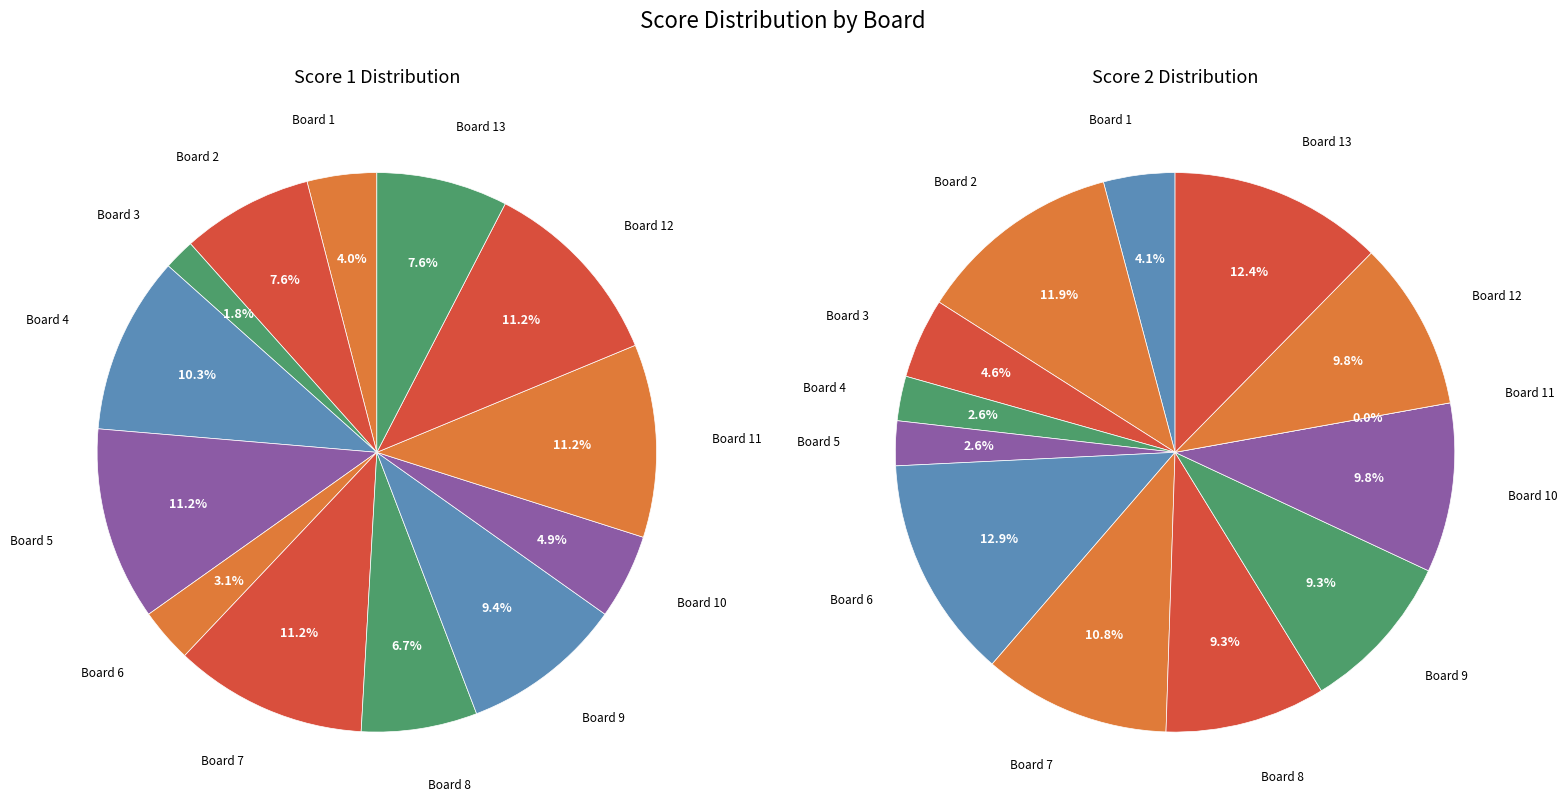

To the nearest percent, what is the difference between the Board 4 and Board 10 slice percentages?

5%